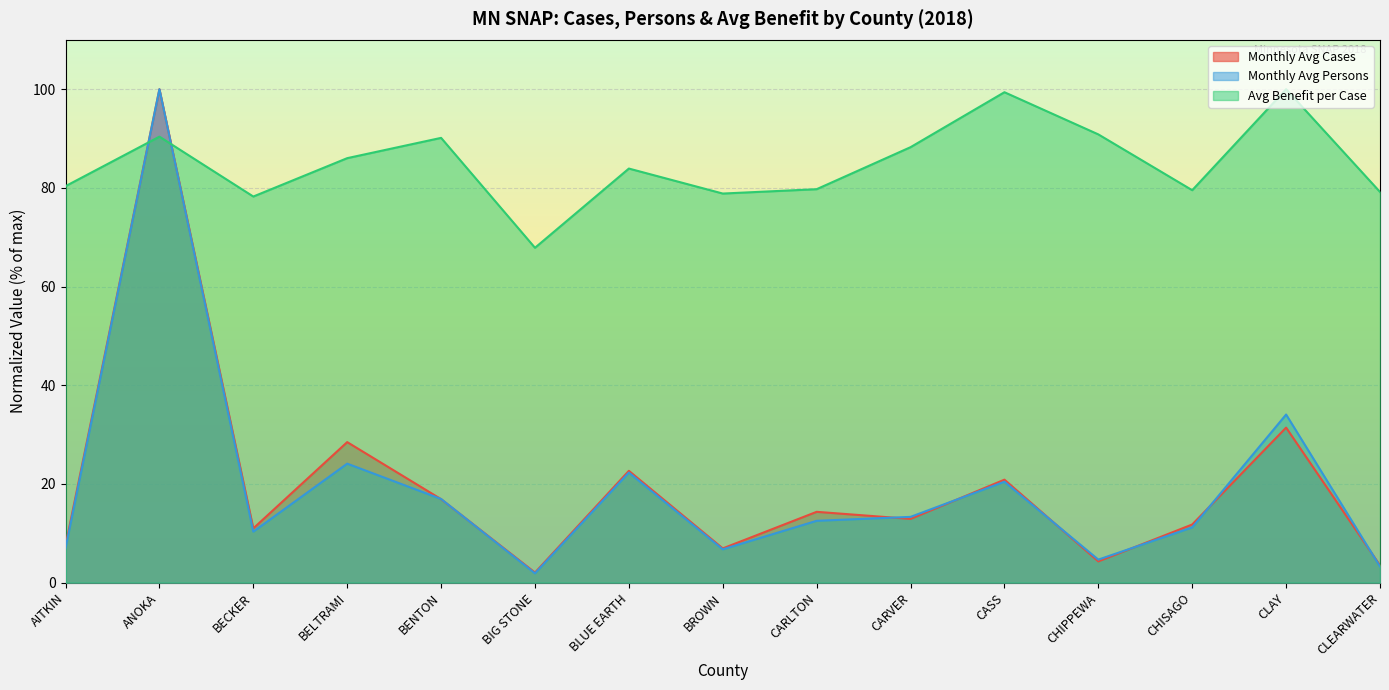

What are all the series names shown in the legend?

Monthly Avg Cases, Monthly Avg Persons, Avg Benefit per Case